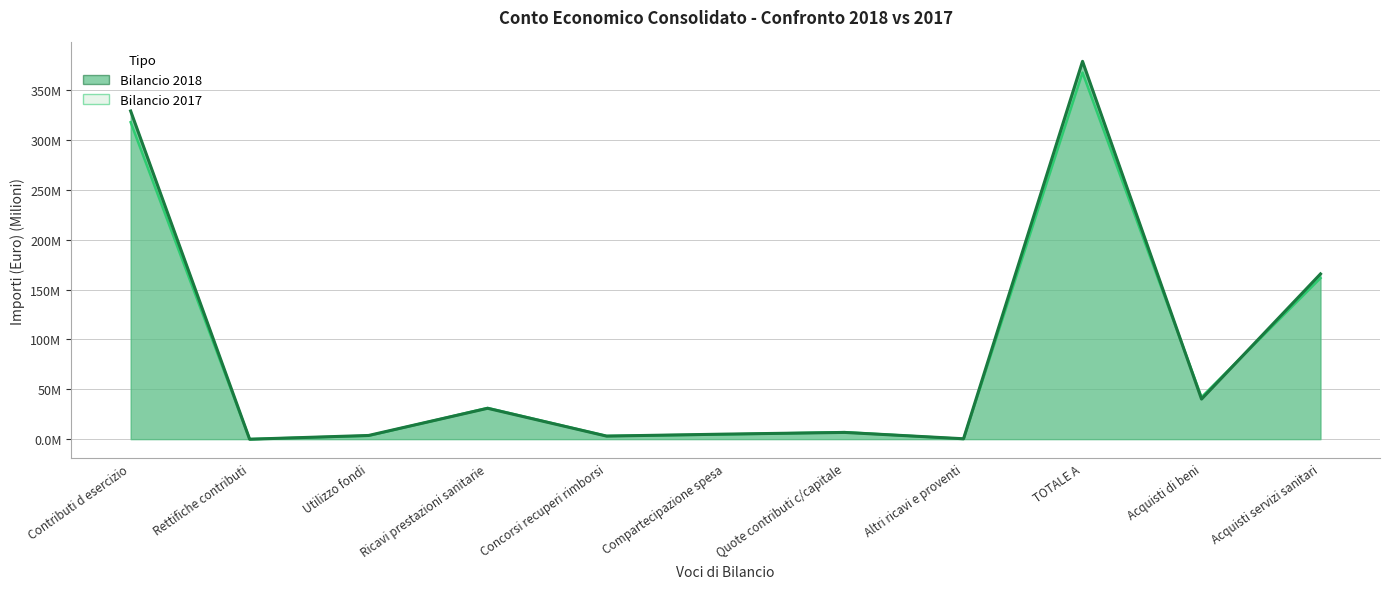

Rank the series by their average value, from lowest to highest.

Bilancio 2017, Bilancio 2018